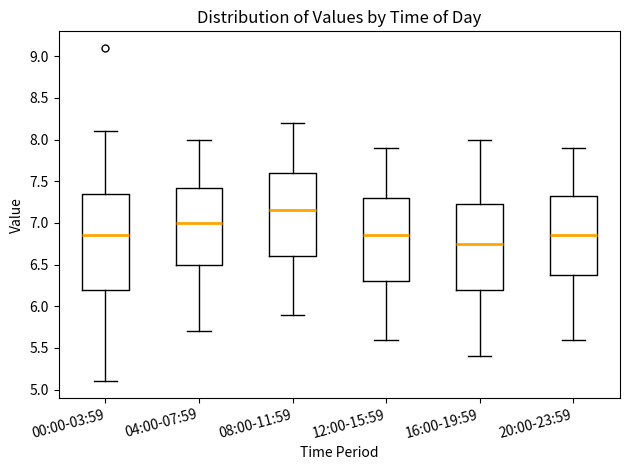

Reading left to right, transcribe this box plot: for each box, give where its median line is, the range the box spans, and where its two whiskers end, as read against the y-axis. The values are not printed on the chart, so give them approximately, as read against the axis.

00:00-03:59: median 6.85, box 6.20 to 7.35, whiskers 5.10 to 8.10
04:00-07:59: median 7.00, box 6.50 to 7.45, whiskers 5.70 to 8.00
08:00-11:59: median 7.15, box 6.60 to 7.60, whiskers 5.90 to 8.20
12:00-15:59: median 6.85, box 6.30 to 7.30, whiskers 5.60 to 7.90
16:00-19:59: median 6.75, box 6.20 to 7.25, whiskers 5.40 to 8.00
20:00-23:59: median 6.85, box 6.40 to 7.35, whiskers 5.60 to 7.90